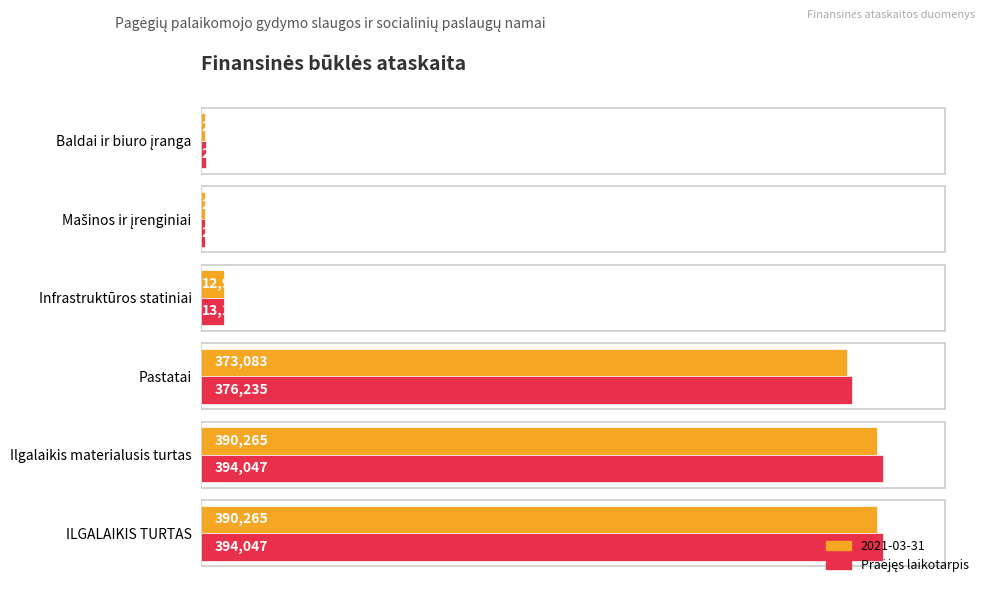

What is the total value across all series at Ilgalaikis materialusis turtas?

784312